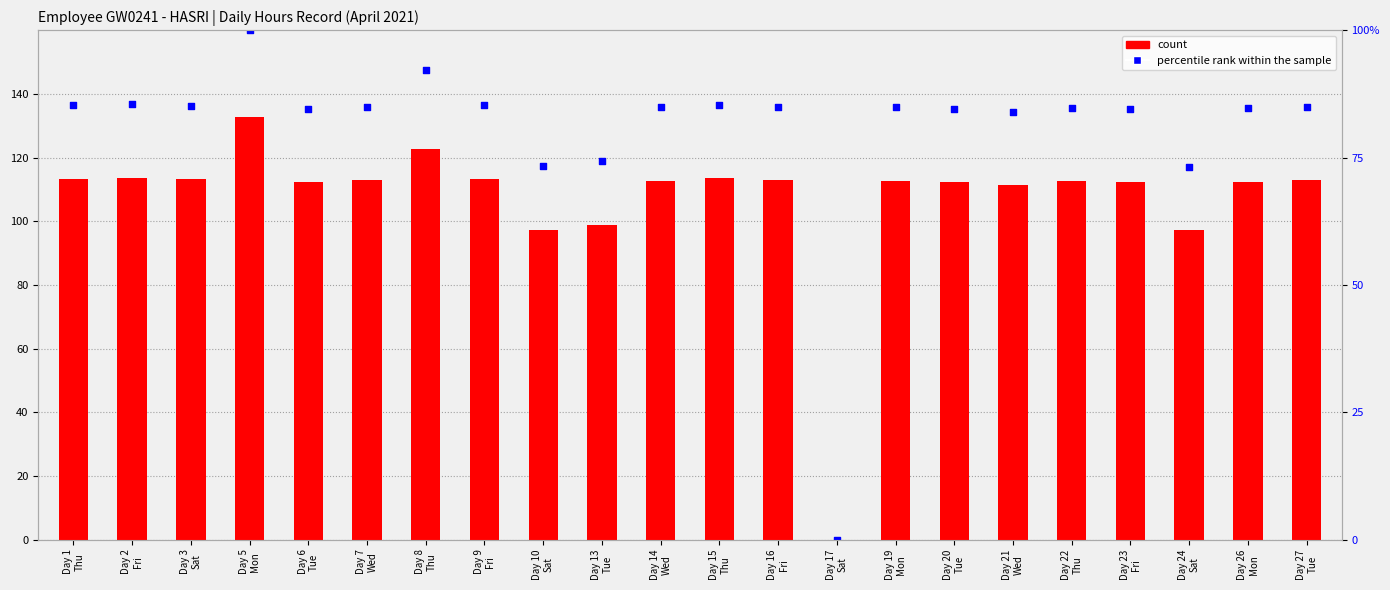

Which series contains the highest Y value?

percentile rank within the sample